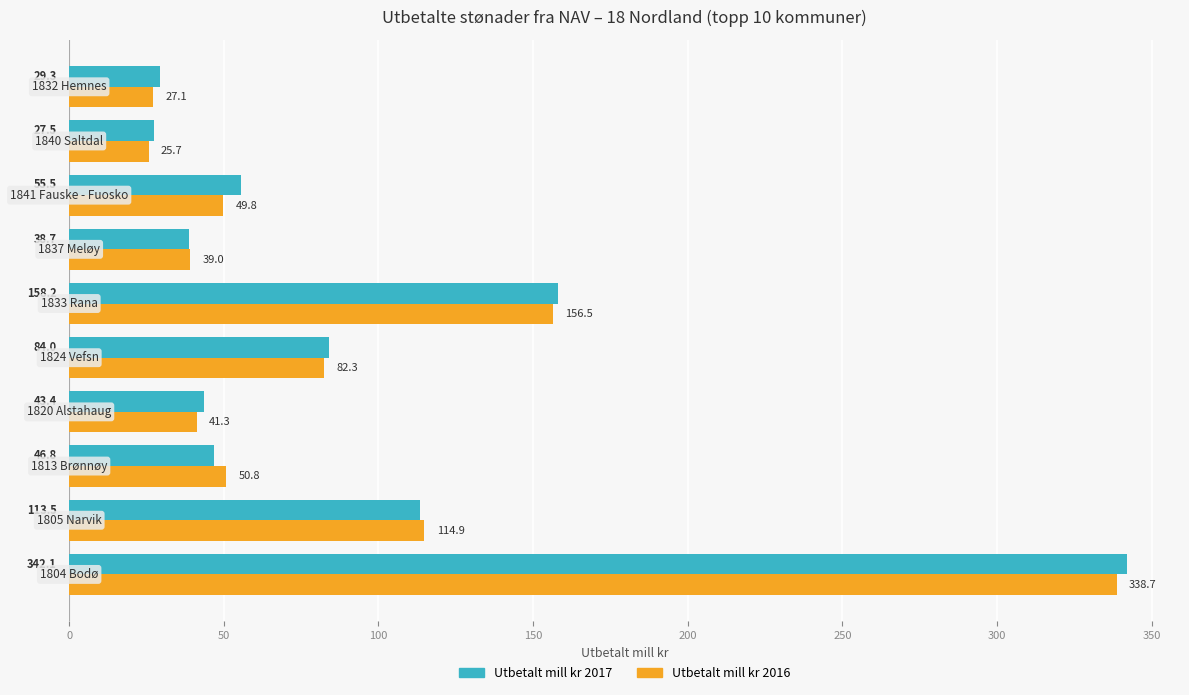

At how many categories does at least one series exceed 29?

9